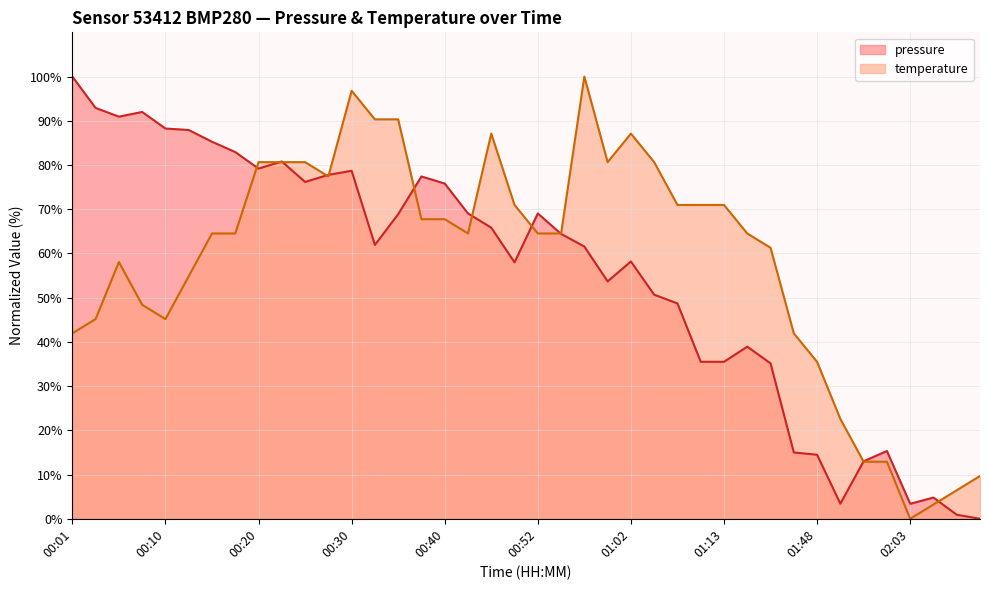

How many values in the pressure series are below 64?

20